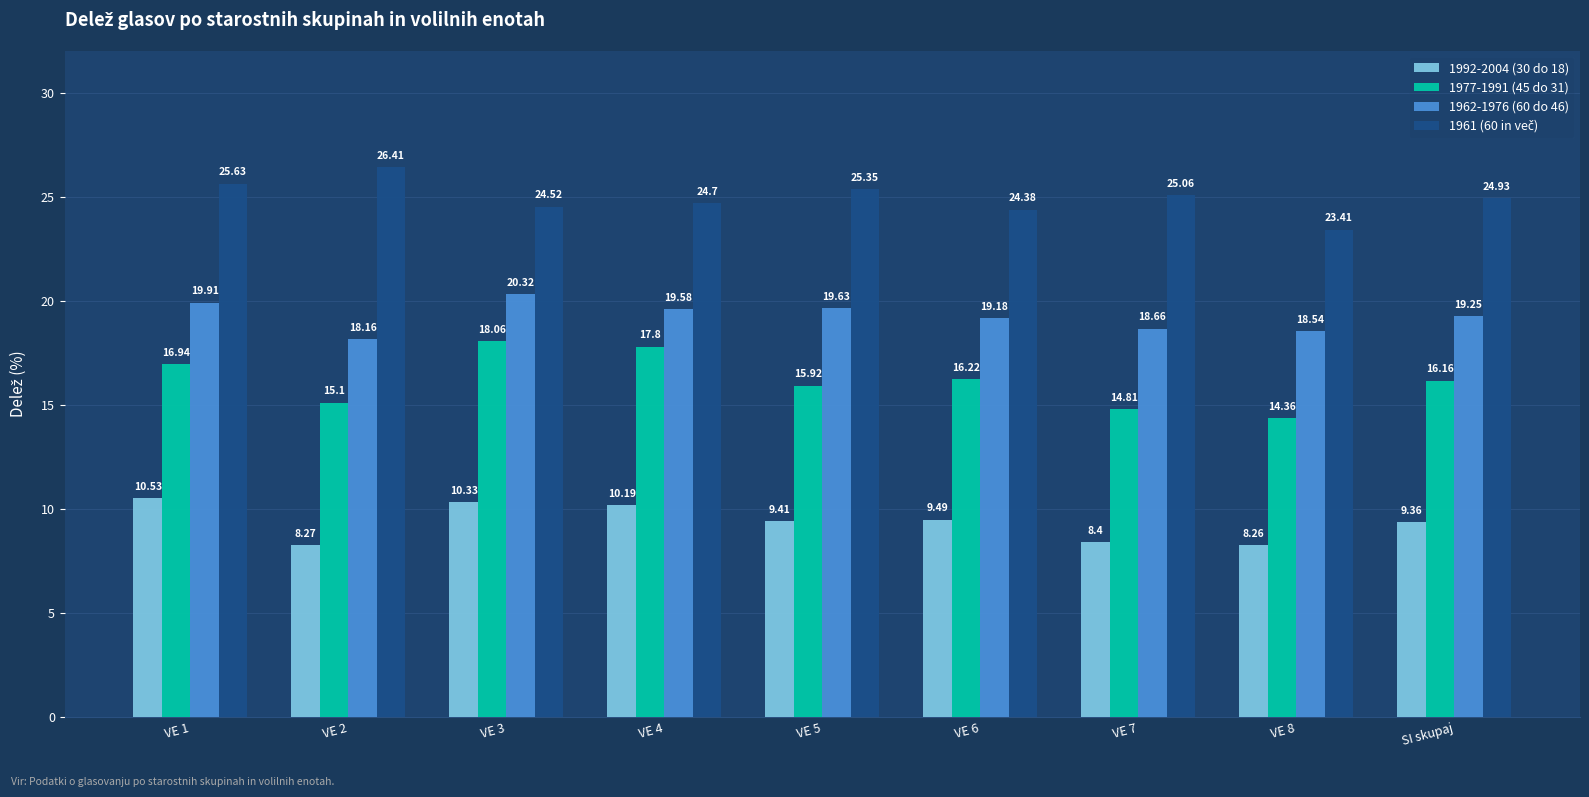

The 1992-2004 (30 do 18) series shows 8.4 at VE 7. True or false?

True